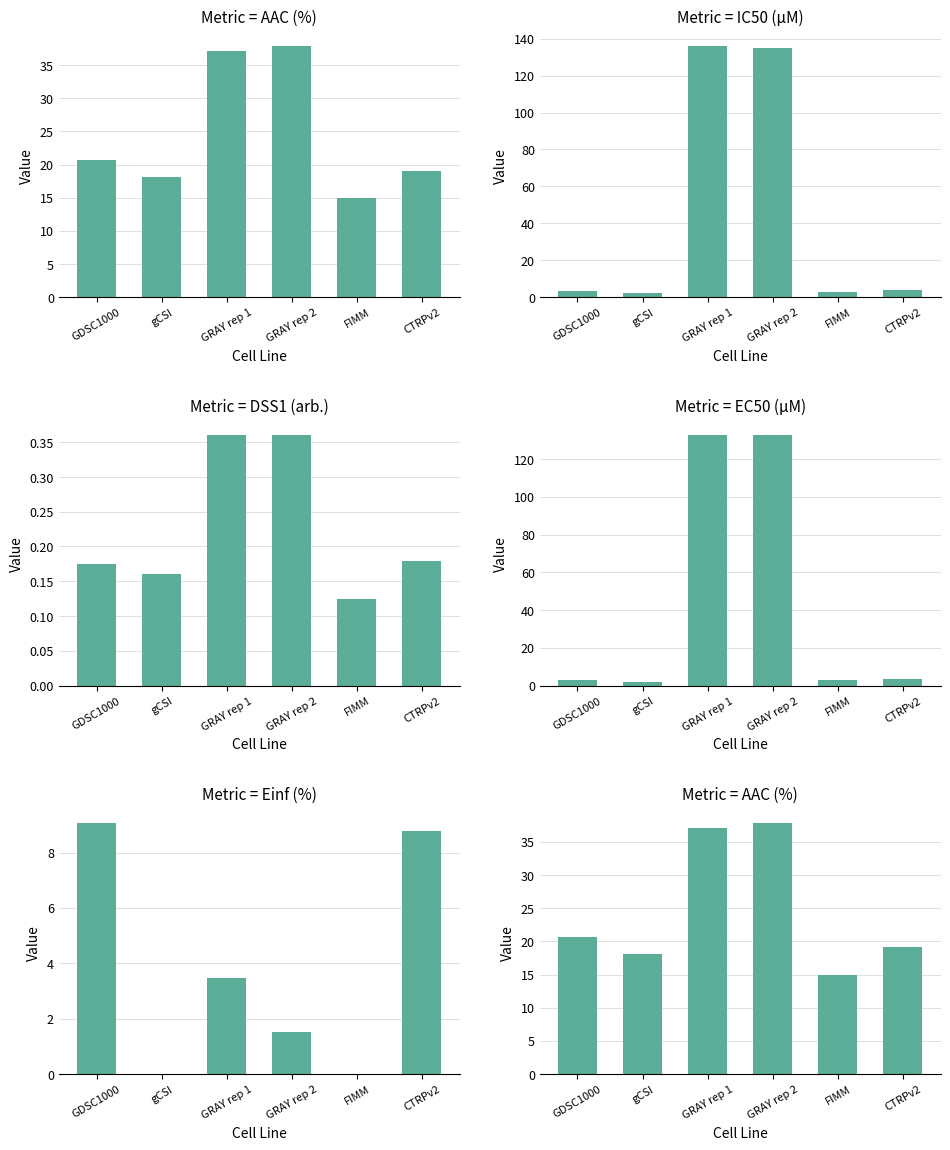

What is the difference between the highest and lowest values at CTRPv2?

18.9